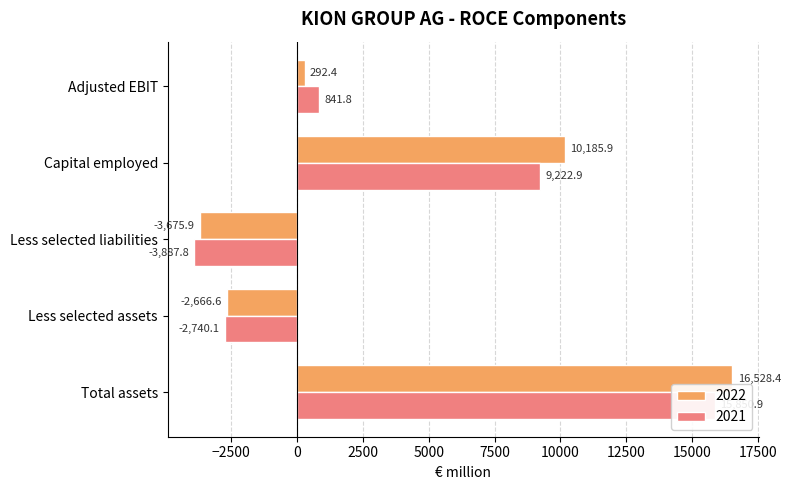

The value of 2022 at Capital employed is 15317.7. True or false?

False